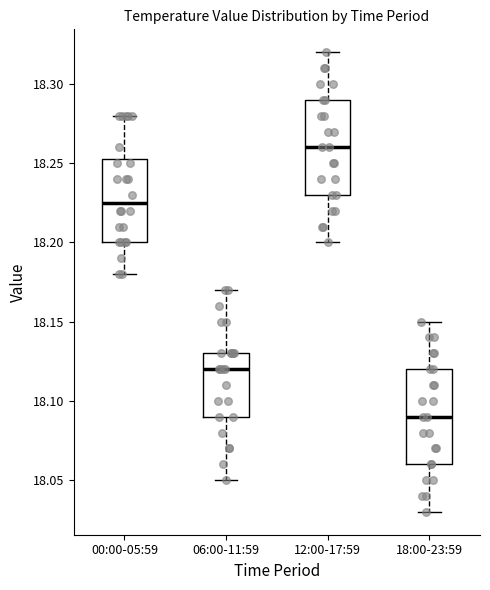

Which box has the lowest median line?

18:00-23:59